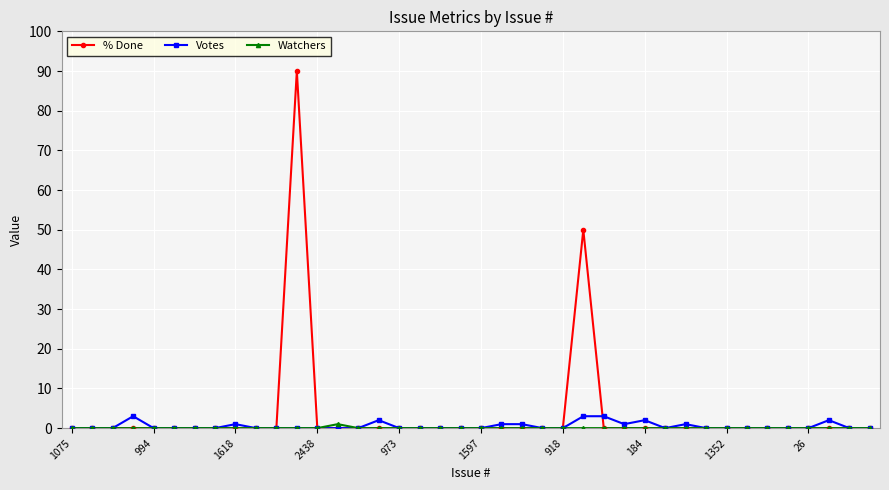

Which series has the largest range (max minus min)?

% Done